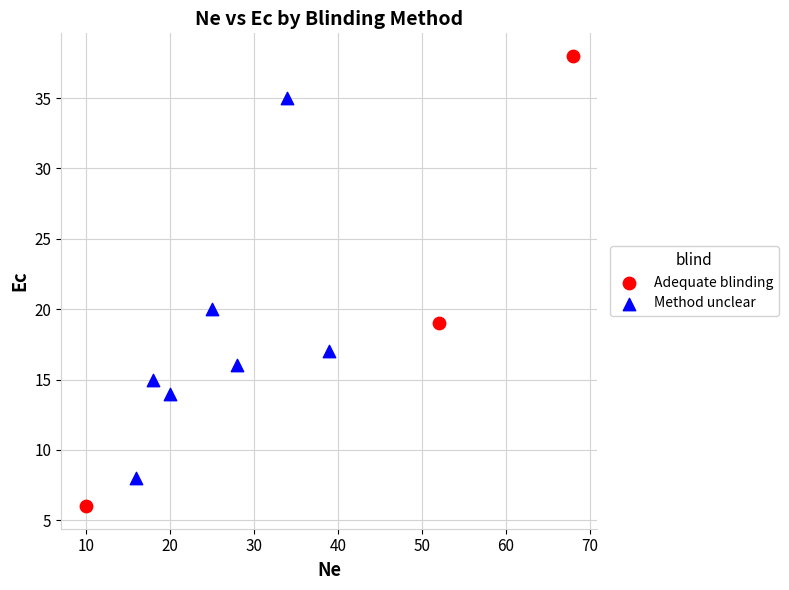

Which series reaches the maximum Y coordinate?

Adequate blinding